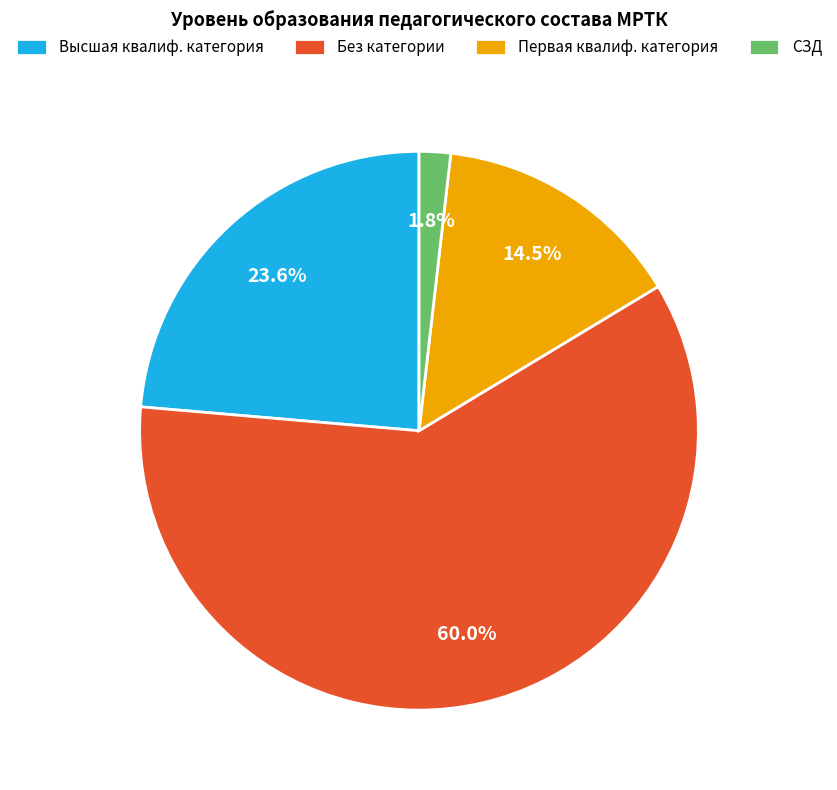

Combined, do Высшая квалиф. категория and Без категории account for over 50%?

Yes